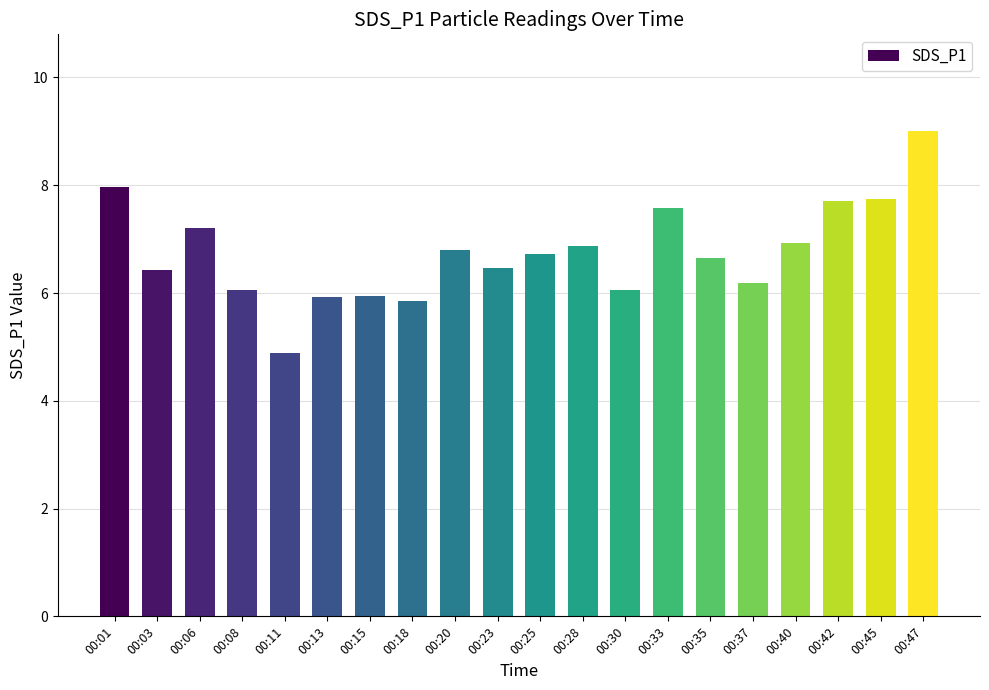

Is it true that the value at 00:01 is 2.7?

False